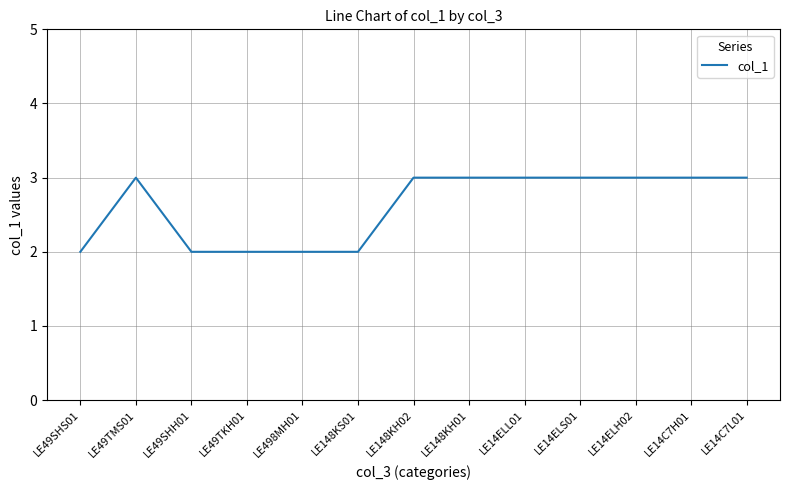

How many values are between 2 and 3?

13